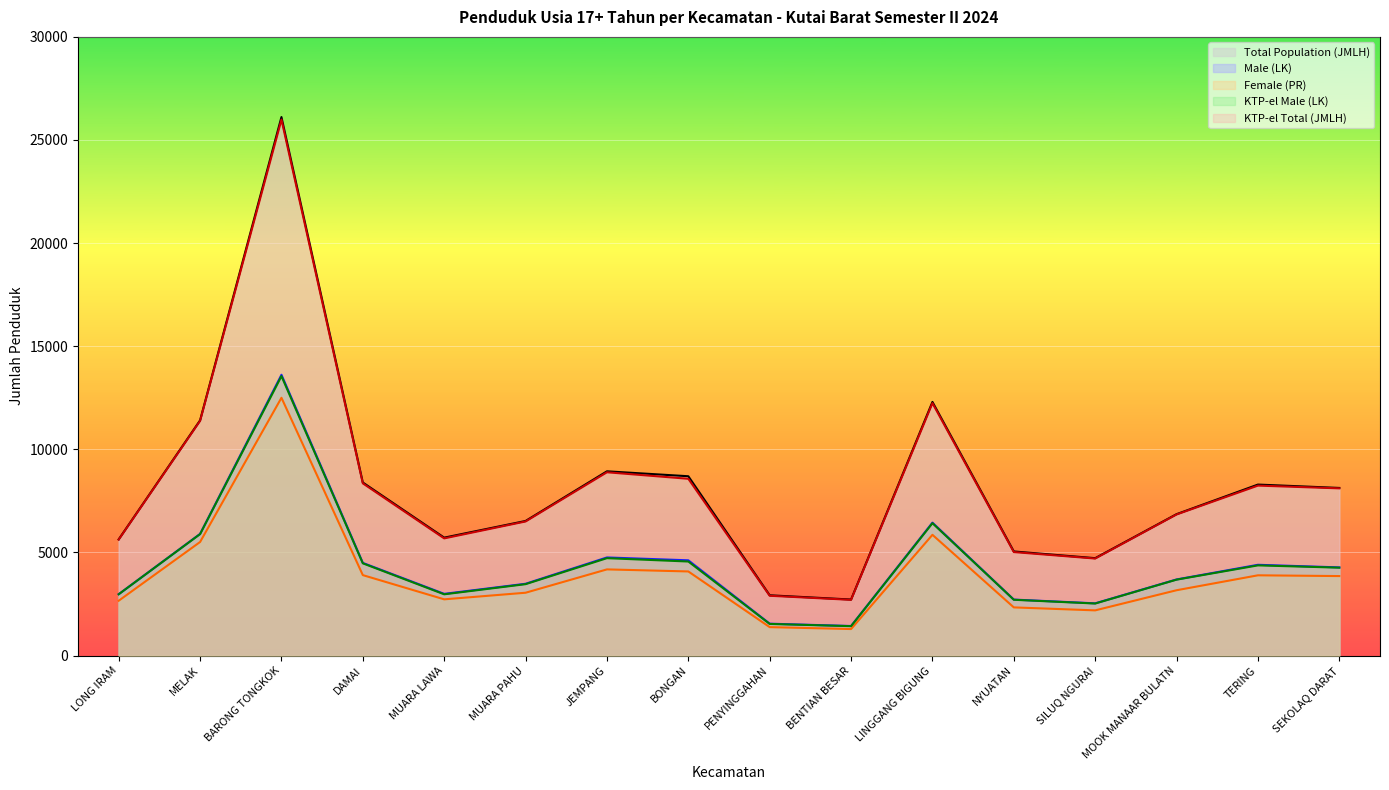

True or false: KTP-el Total (JMLH) has a value of 3863 at SEKOLAQ DARAT.

False